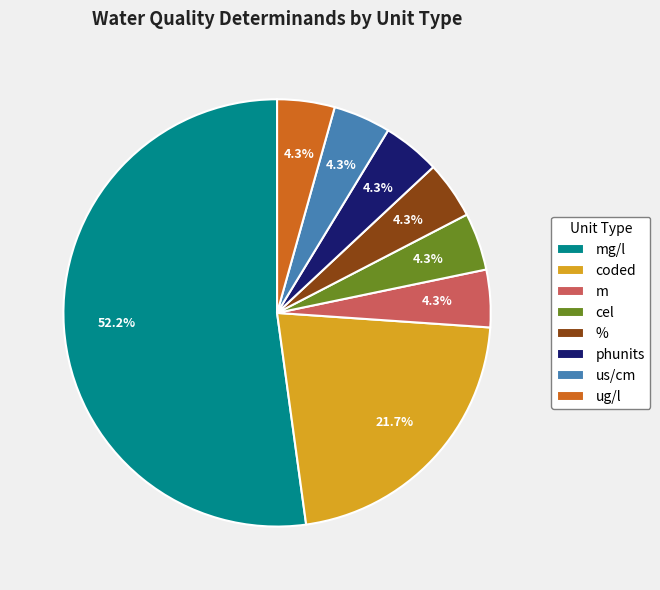

What is the largest slice in the pie chart?

mg/l